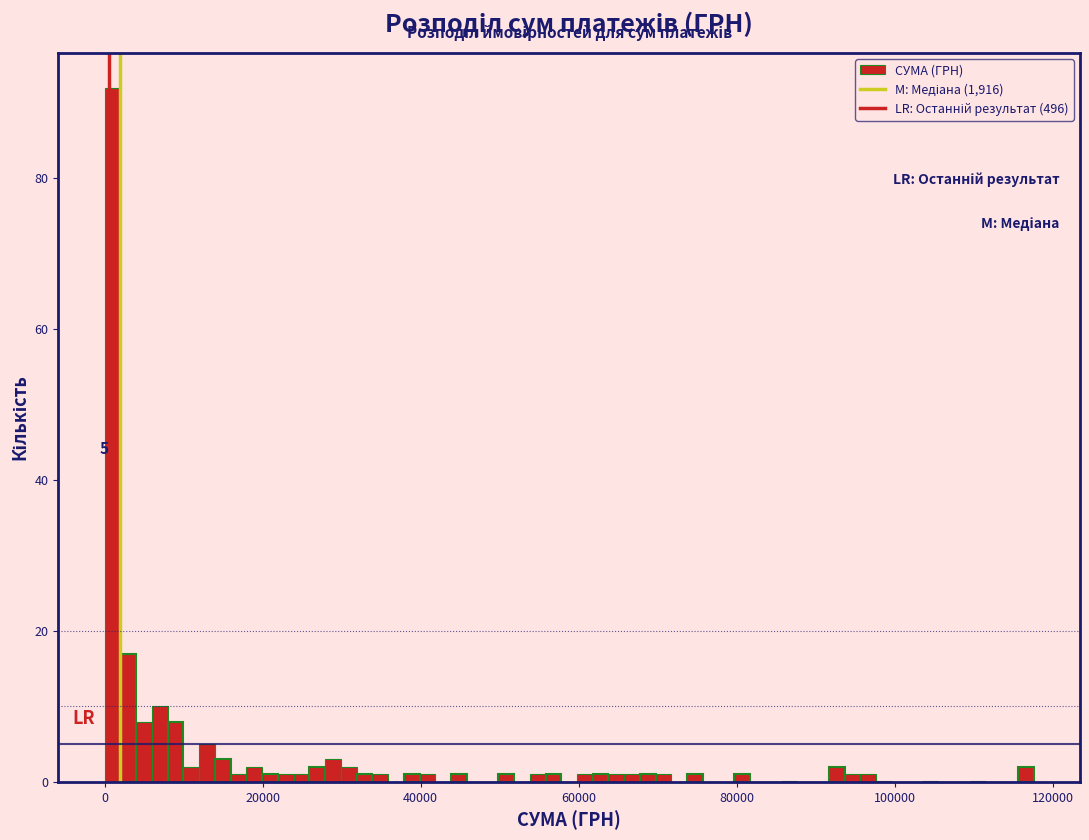

Around what value on the x-axis is the tallest bar? Give the approximate position of its centre, as read against the axis.

0